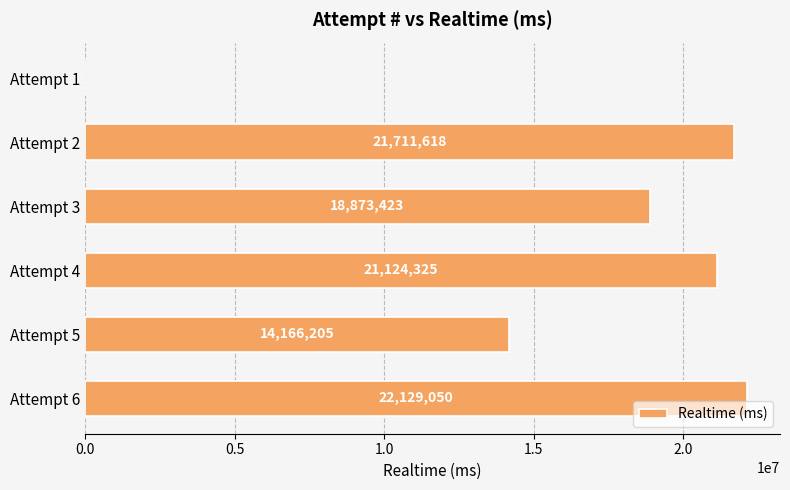

Read the value at Attempt 4.

21124325